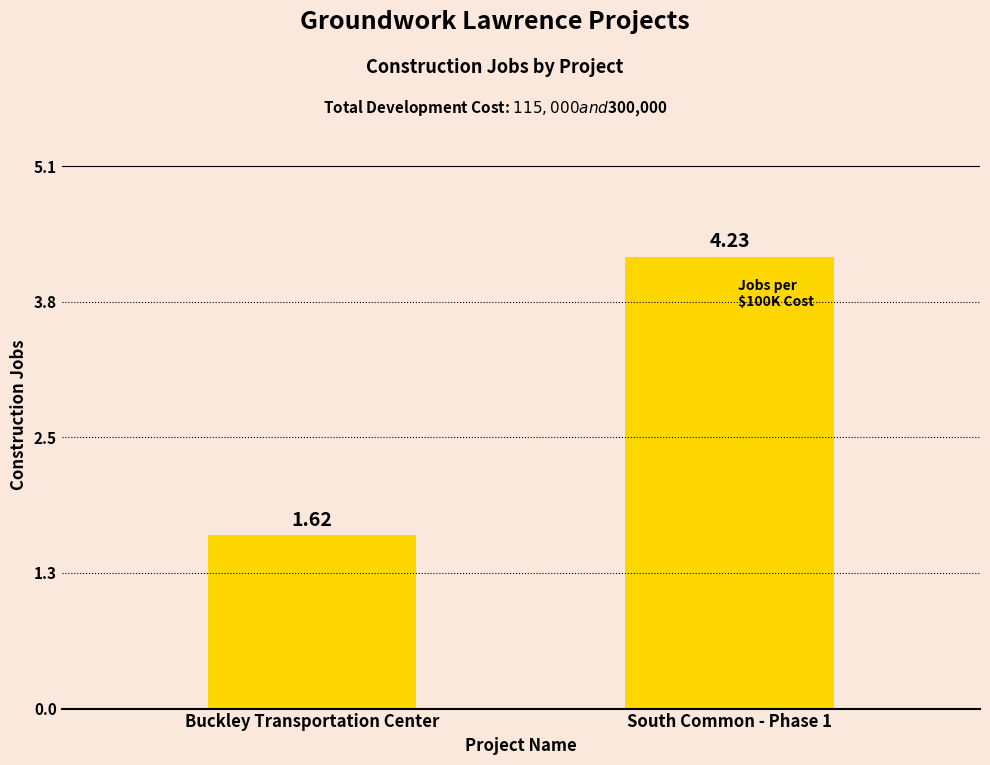

What is the difference between the values at South Common - Phase 1 and Buckley Transportation Center?

2.6